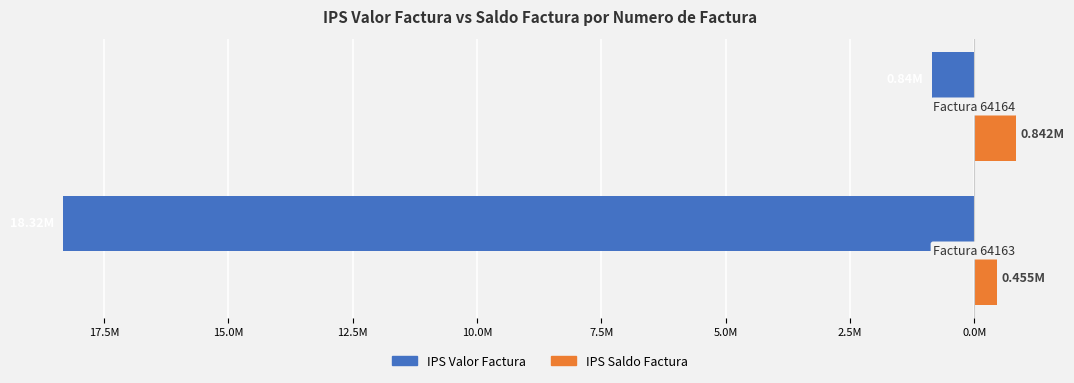

What is the highest value of the IPS Saldo Factura series?

842472